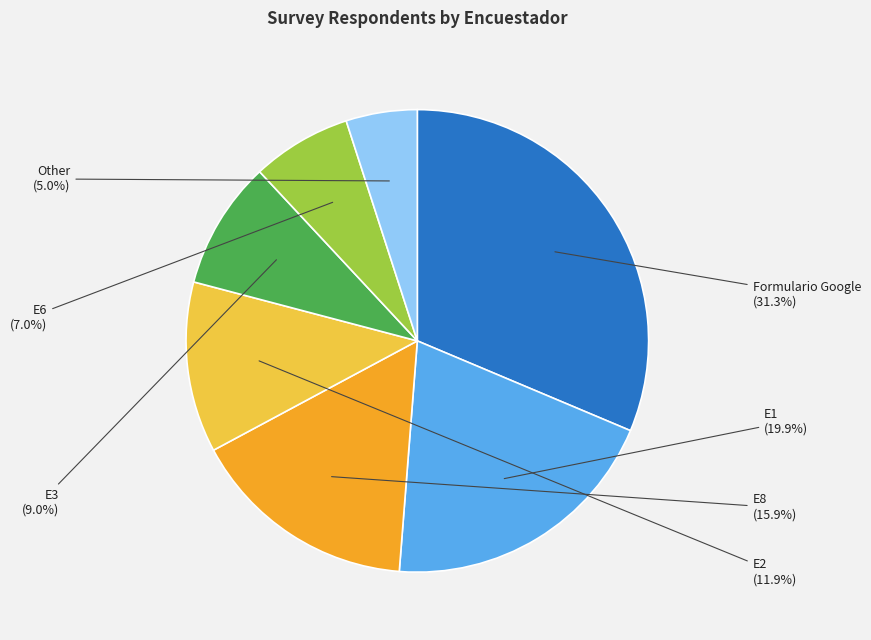

Does any single category account for the majority?

No